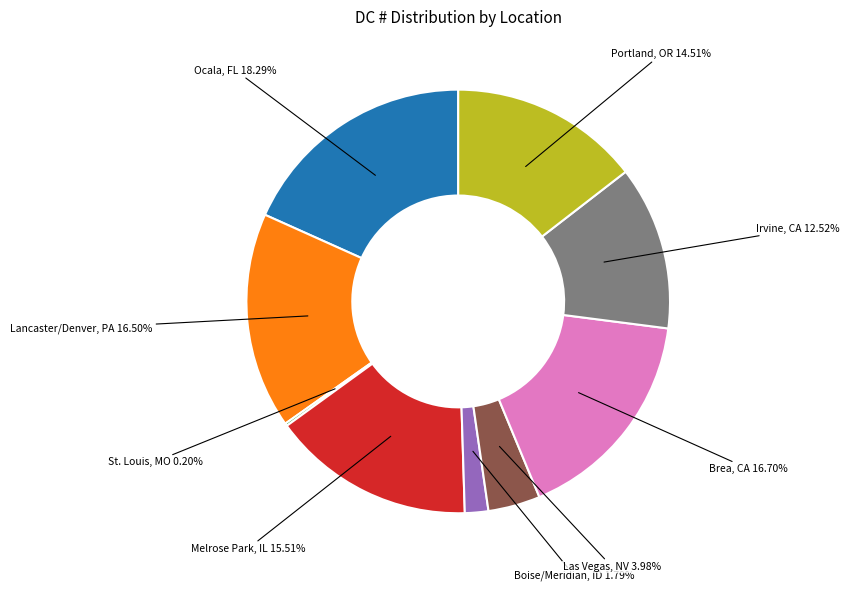

To the nearest percent, what is the difference between the largest and smallest slice percentages?

18%